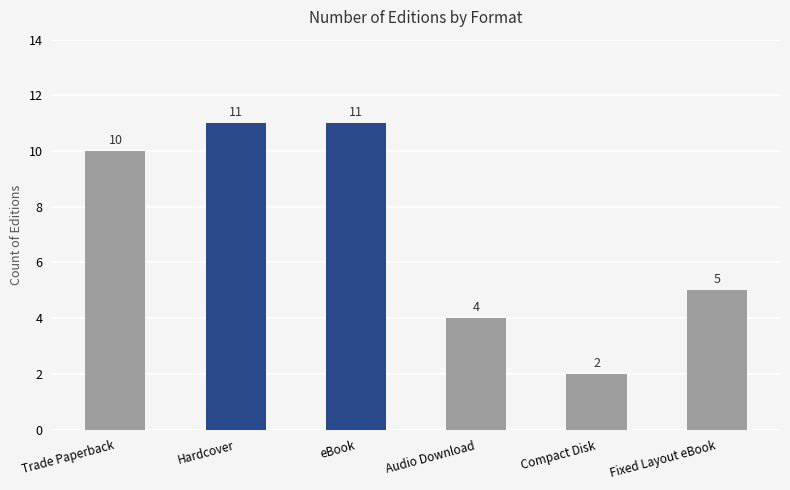

What is the difference between the values at Fixed Layout eBook and eBook?

6